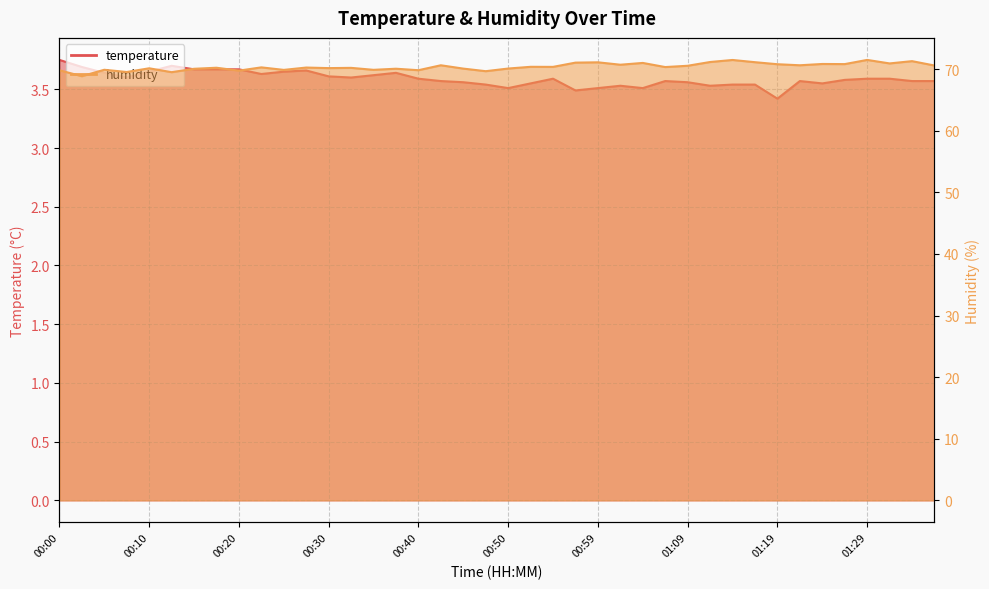

What is the minimum value for humidity?

68.8